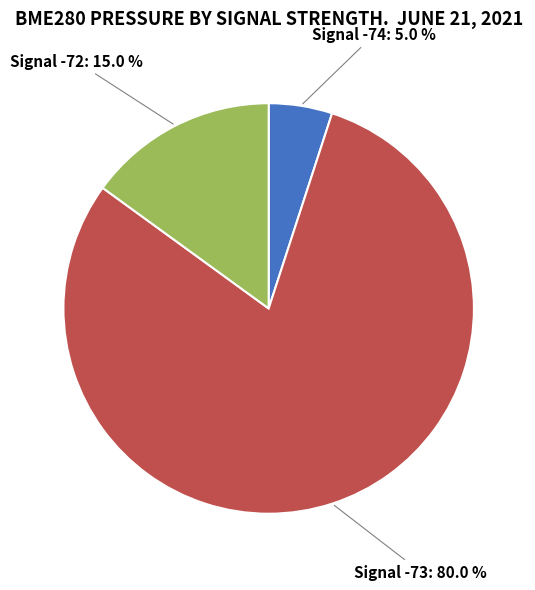

Which has a higher value, Signal -72: 15.0 % or Signal -73: 80.0 %?

Signal -73: 80.0 %